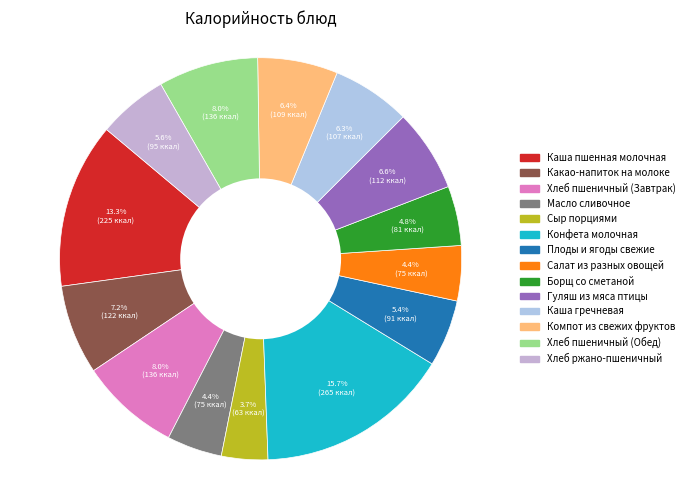

Does Конфета молочная account for over 50% of the chart?

No